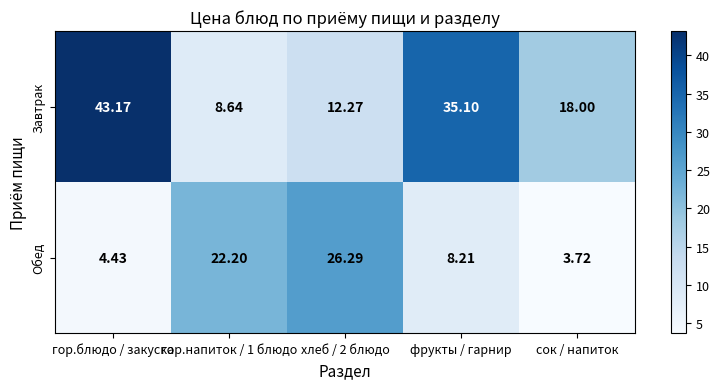

At гор.напиток / 1 блюдо, list the series in order from largest to smallest.

Обед, Завтрак